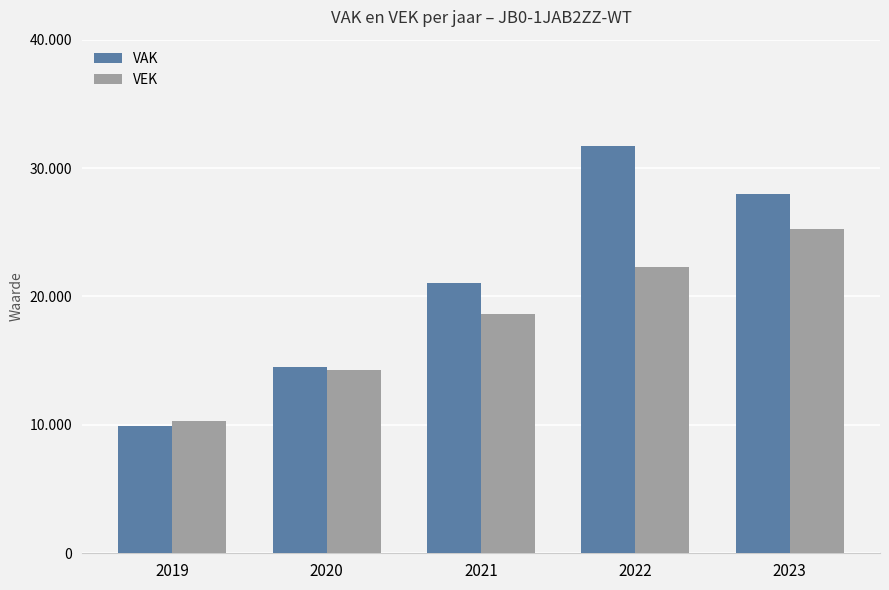

At which label does VAK first exceed 21030?

2022